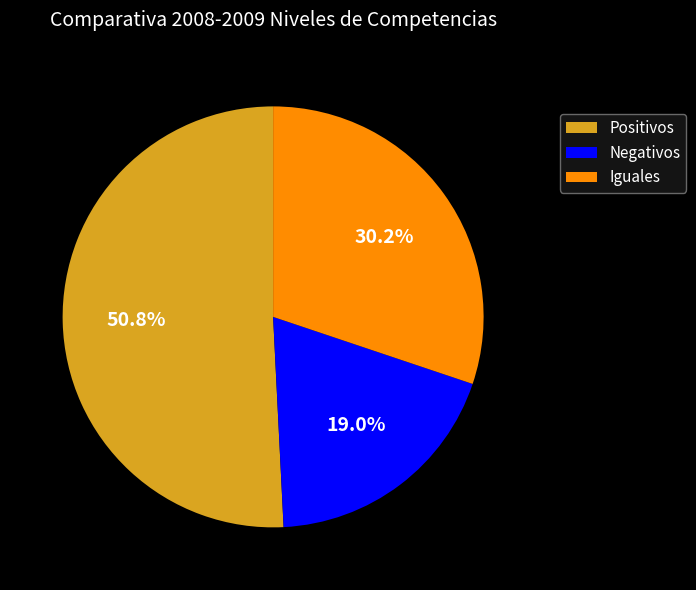

To the nearest percent, what percentage of the pie is Iguales?

30%